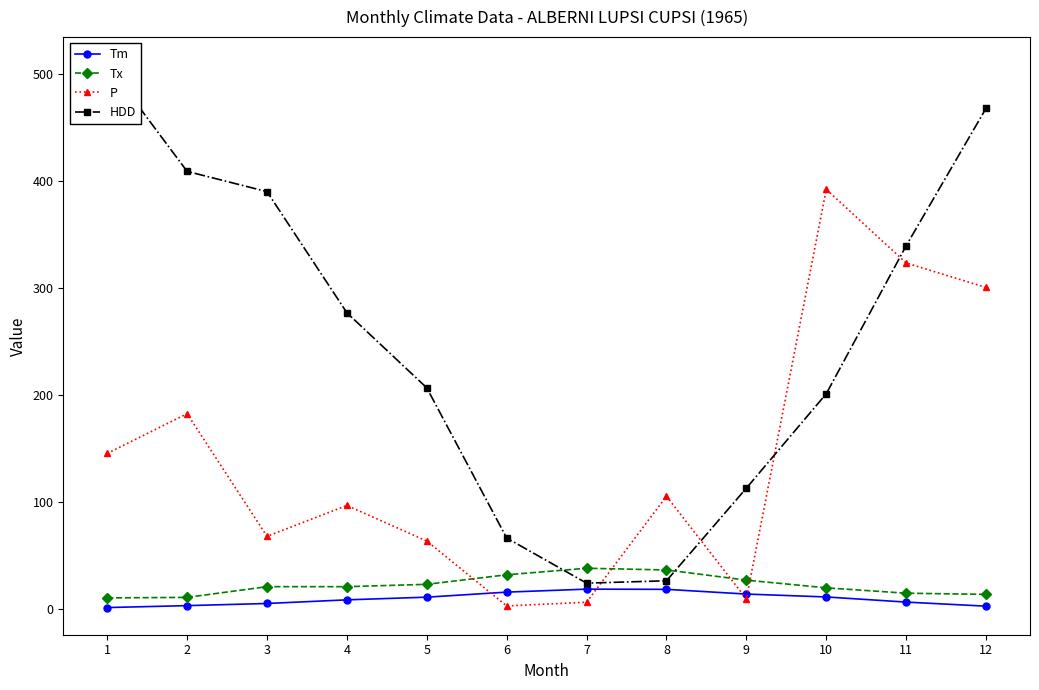

Which series has the widest spread of values?

HDD